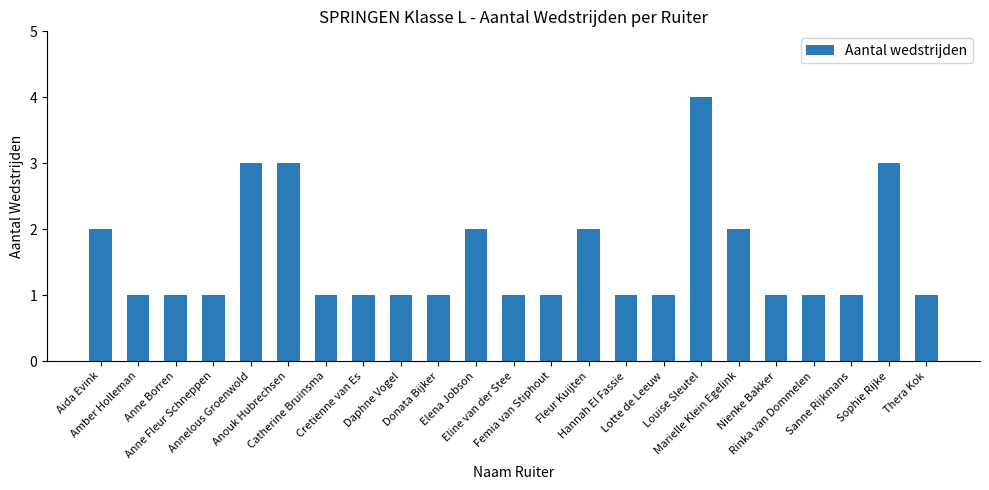

What is the difference between the maximum and minimum values?

3